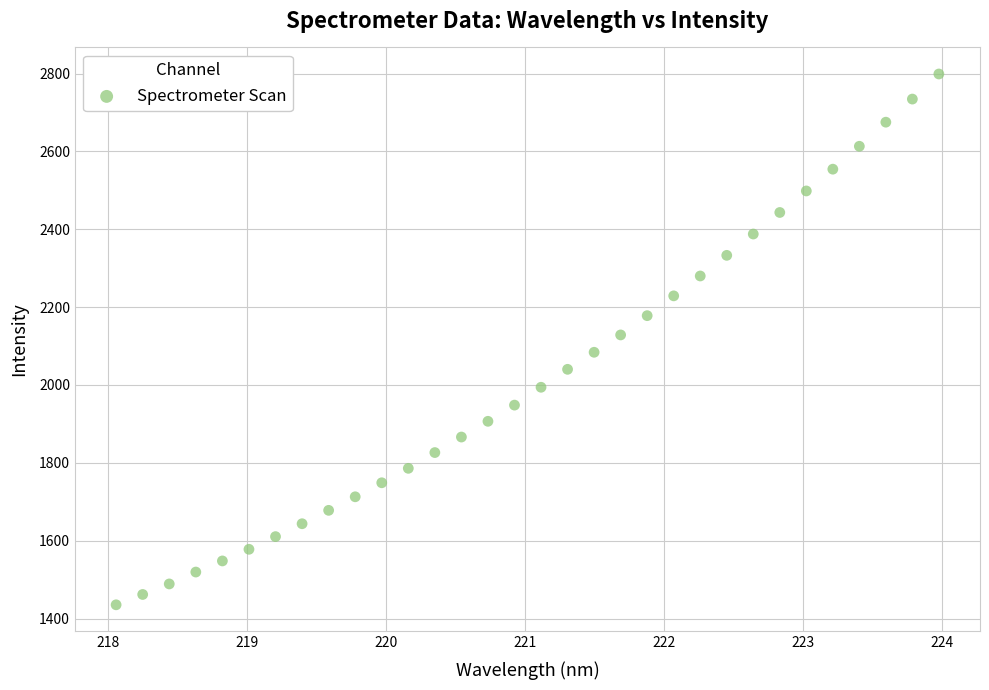

What is the range of Y values (max minus min)?

1363.7